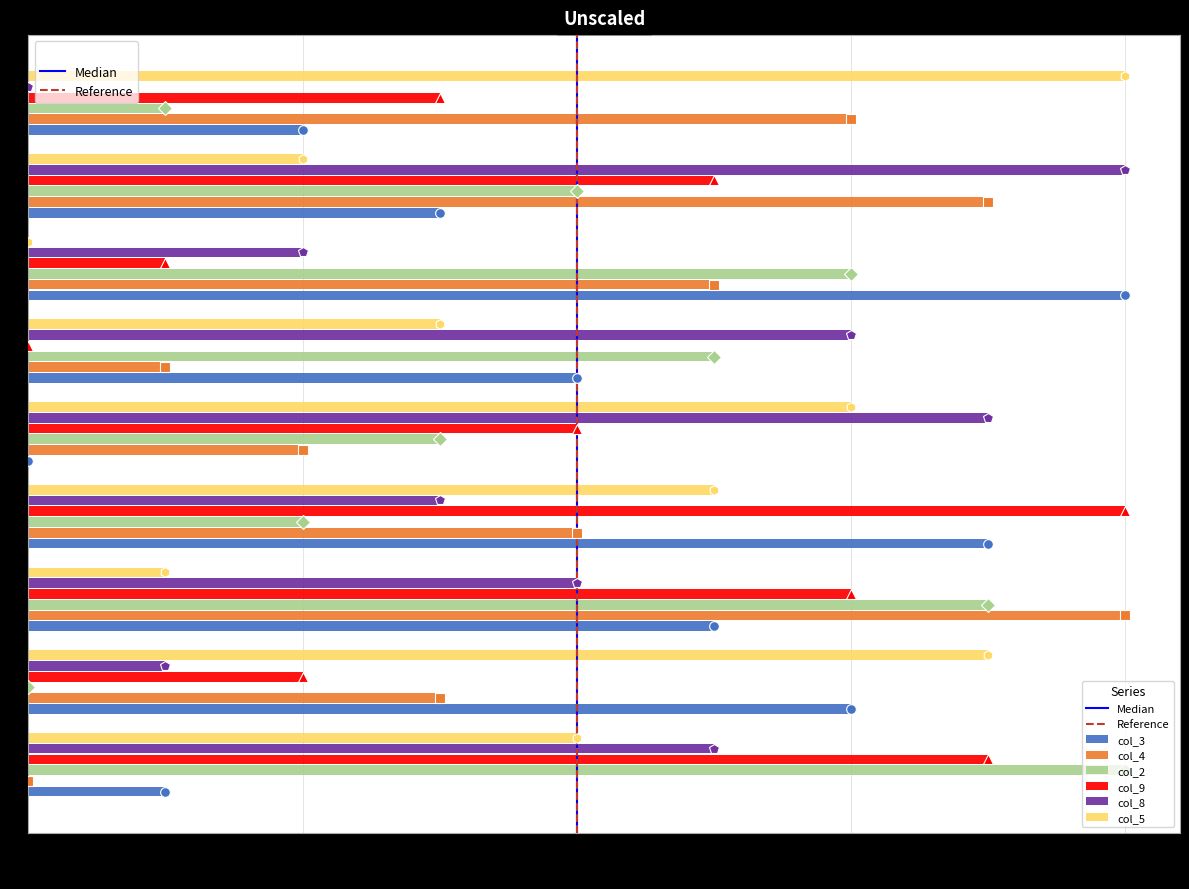

What is the greatest value displayed?

1.0